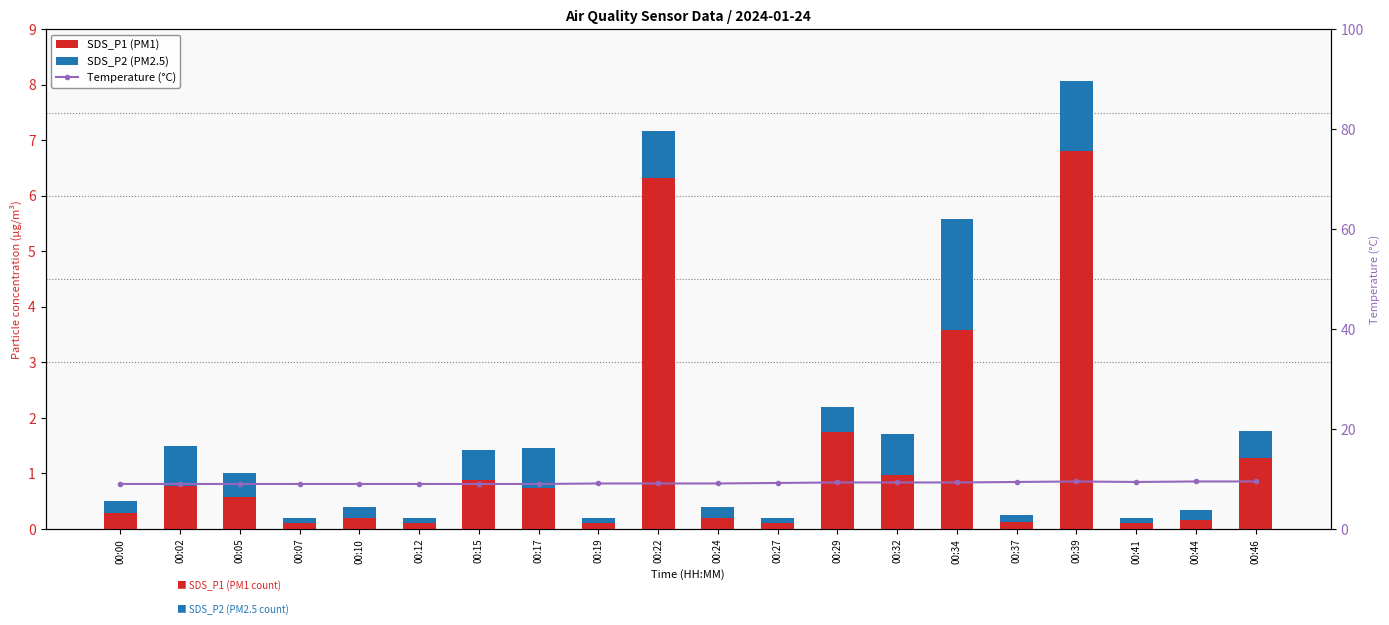

Is it true that SDS_P2 (PM2.5) equals 0.1 at 00:12?

False